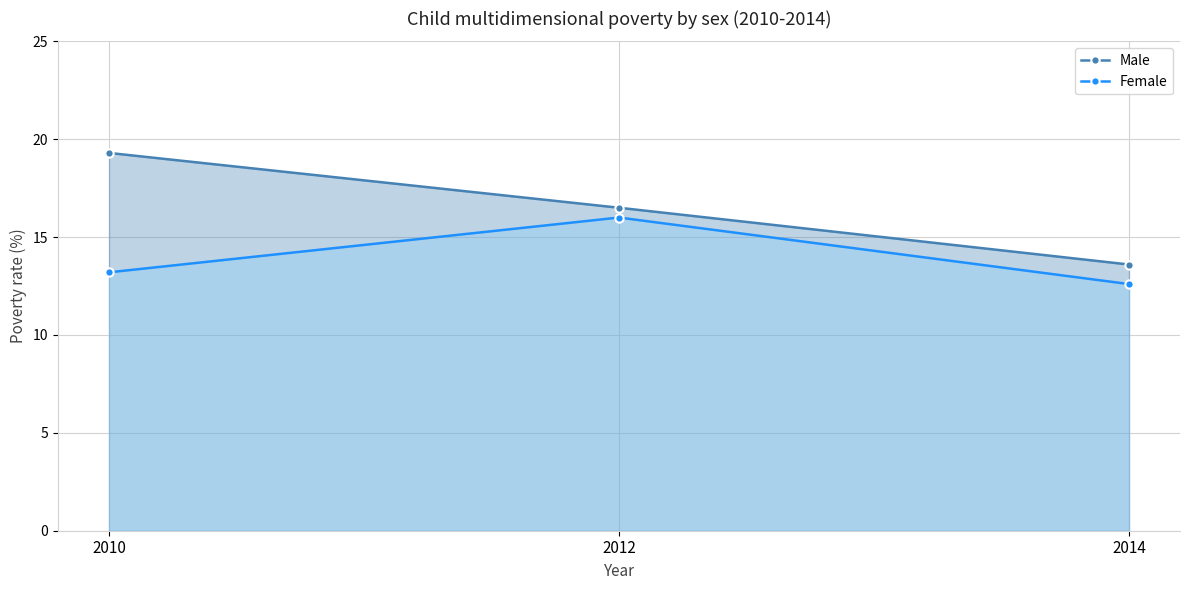

List the labels in order of Female value, smallest first.

2014, 2010, 2012